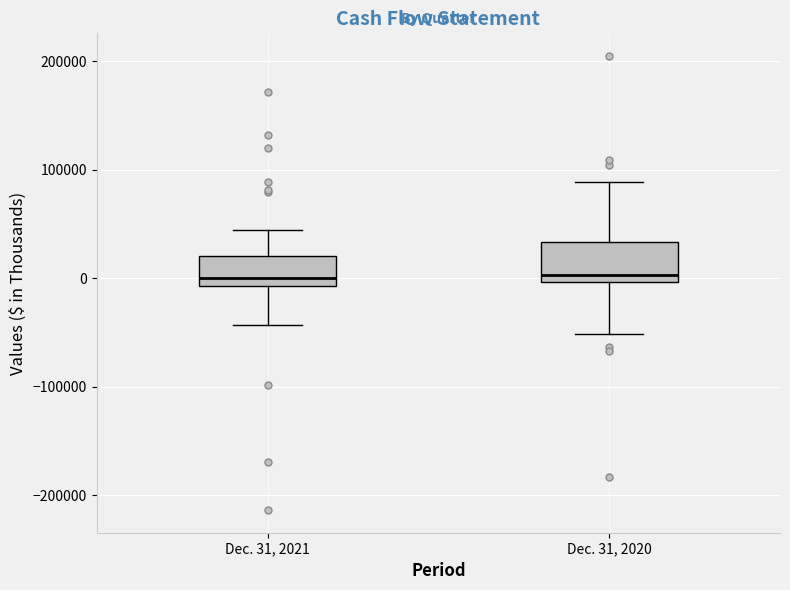

Reading left to right, read every box against the y-axis: the position of its median line, the range the box covers, and the ends of its whiskers. The values are not printed on the chart, so give them approximately, as read against the axis.

Dec. 31, 2021: median 0, box -10000 to 20000, whiskers -40000 to 40000
Dec. 31, 2020: median 0 (just above the box's lower edge), box 0 to 30000, whiskers -50000 to 90000